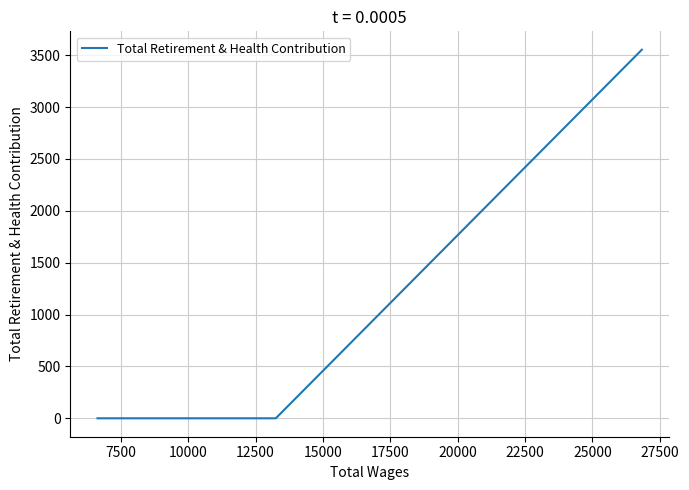

What is the average value?

1184